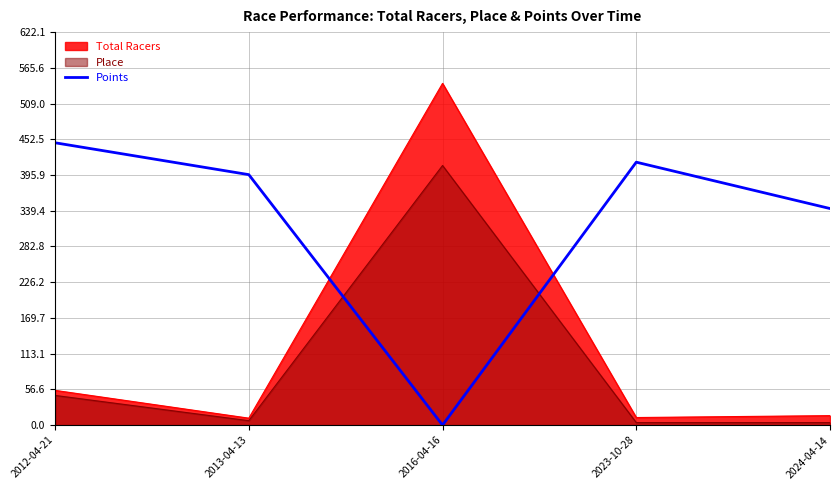

What is the maximum value shown in the chart?

541.0